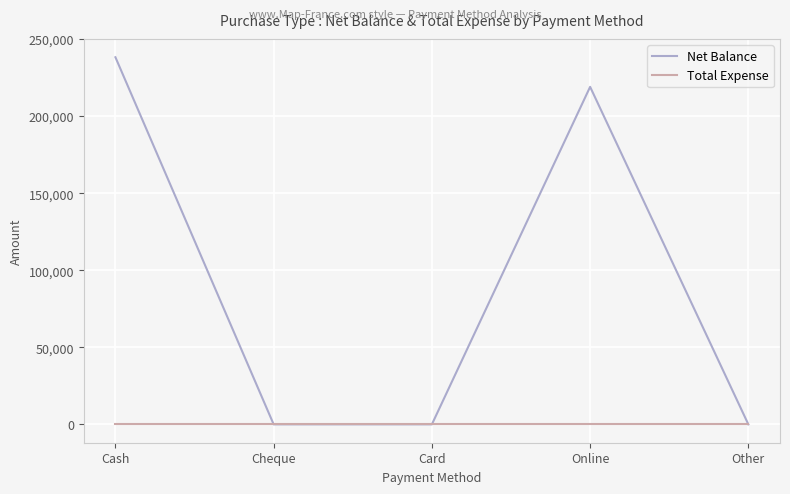

Reading right to left, list all the values displayed in this chart.

Net Balance: 0	219000	0	0	238200
Total Expense: 0	0	0	0	0